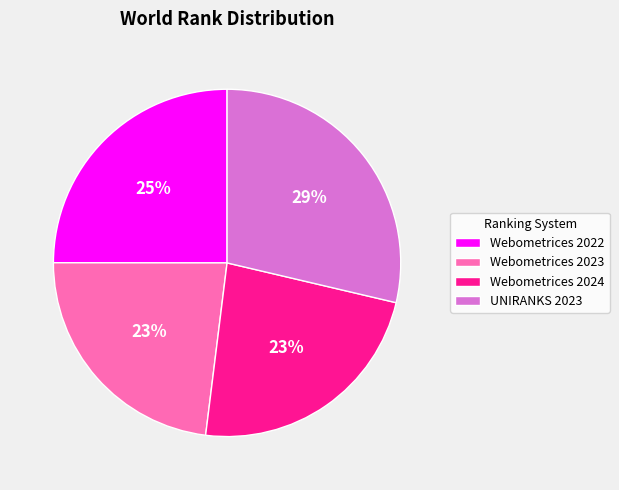

Count the number of slices in the pie.

4